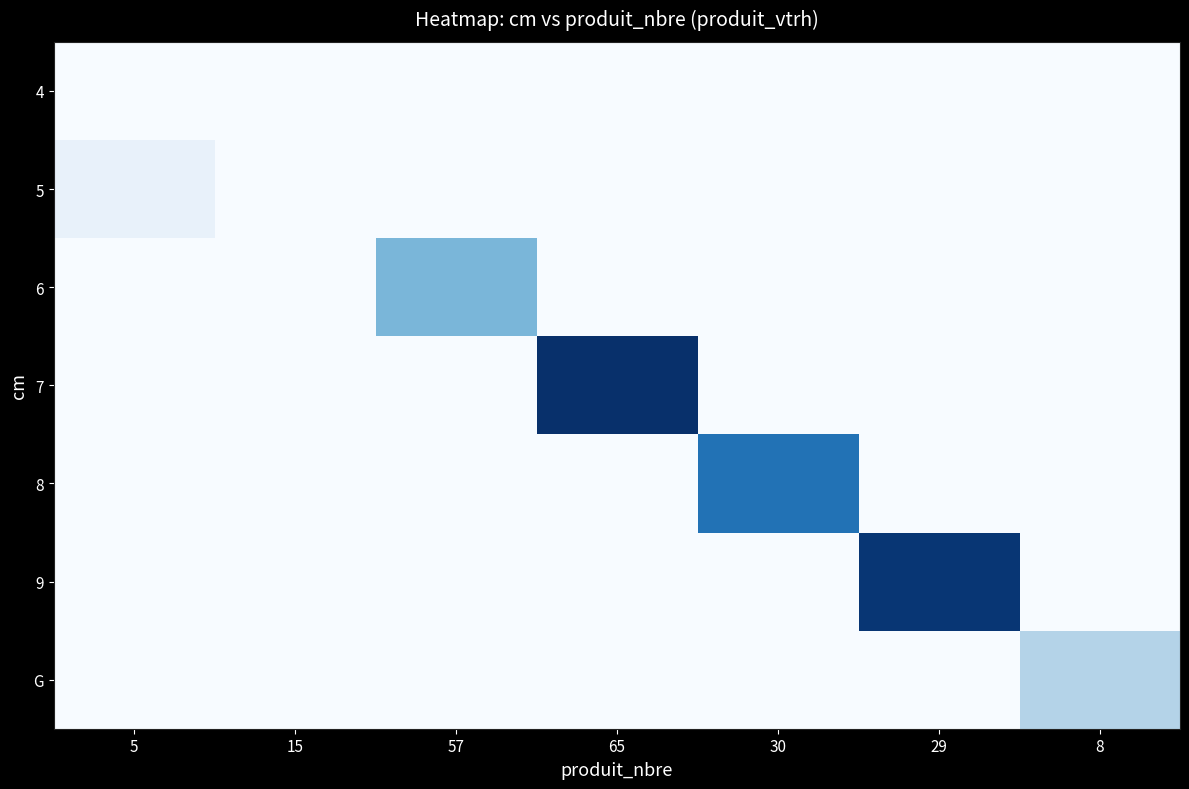

Rank the series by their maximum value, from highest to lowest.

7, 9, 8, 6, G, 5, 4